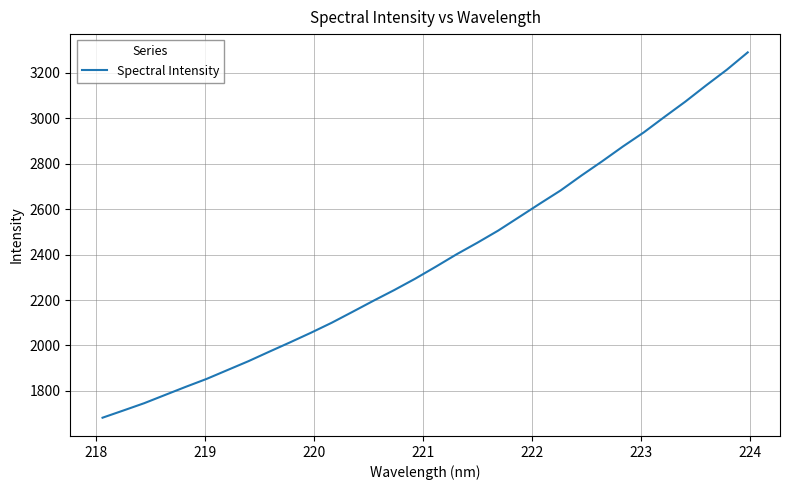

What is the maximum value shown in the chart?

3289.6